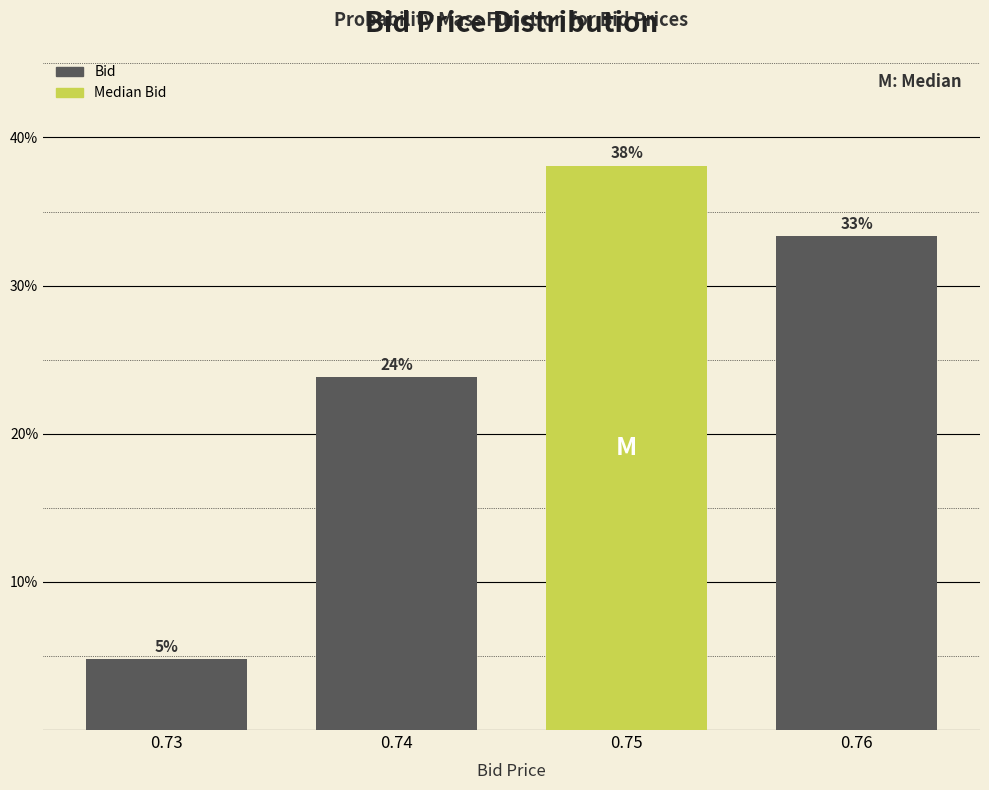

How many bars are there in total?

4